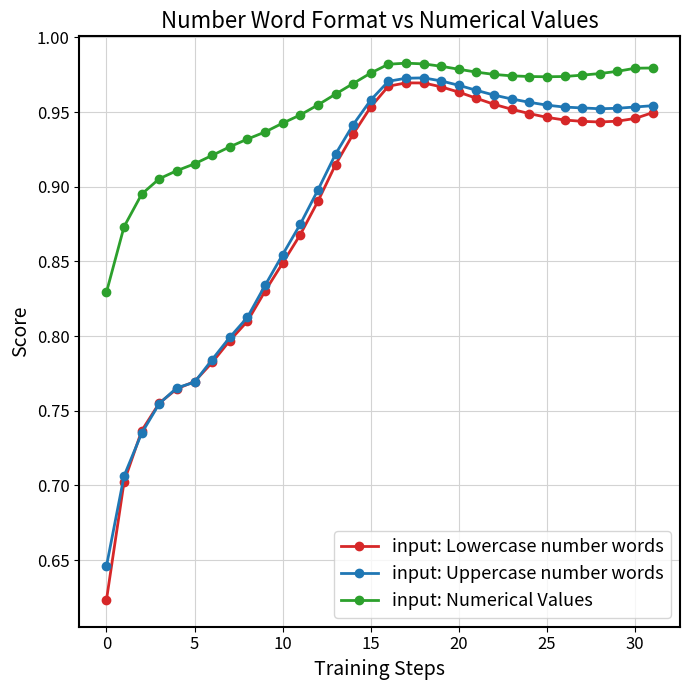

At how many categories does at least one series exceed 0?

32